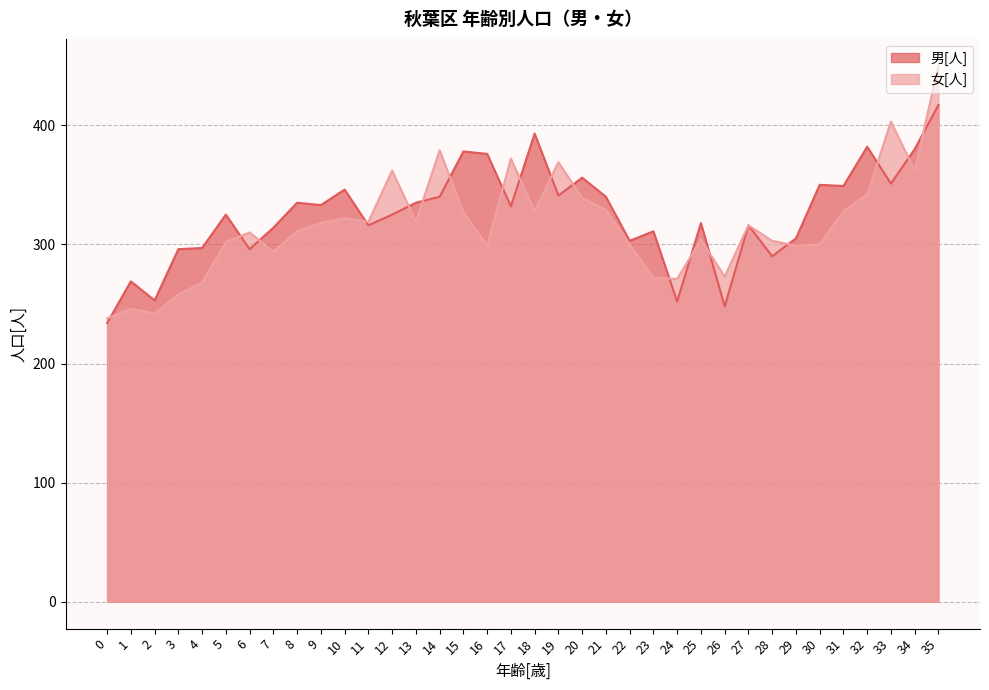

At which category is the sum across all series the highest?

35